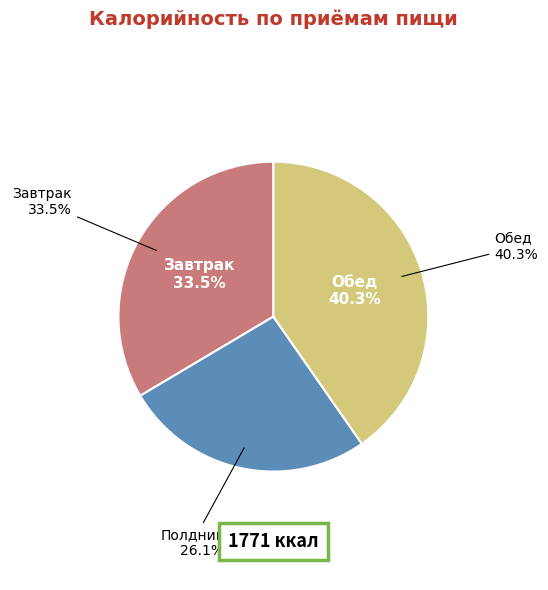

The Суп картофельный с горохом slice represents 16% of the pie. True or false?

False